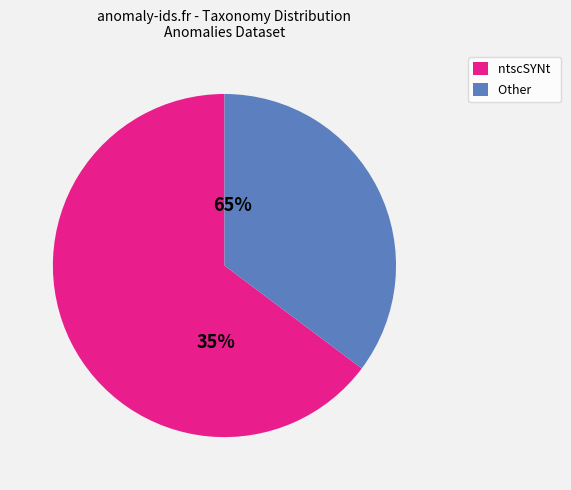

To the nearest percent, what is the difference between the largest and smallest slice percentages?

30%